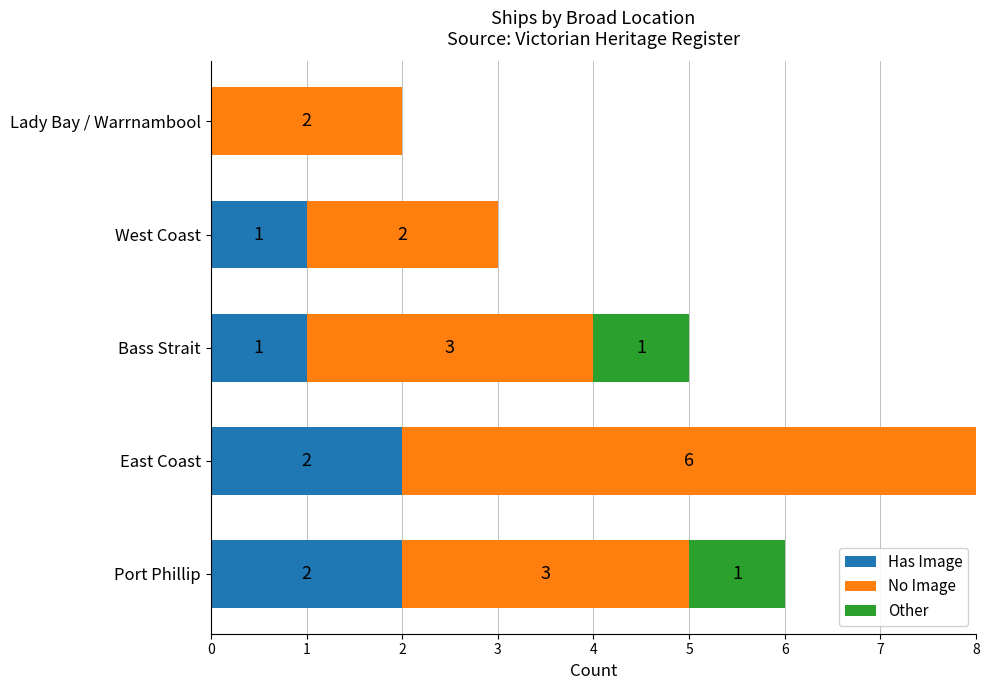

How many Has Image values are between 1 and 2?

4